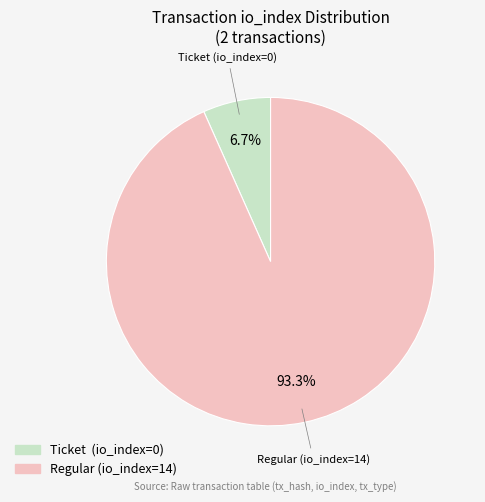

Which slice represents more than half of the pie?

Regular (io_index=14)